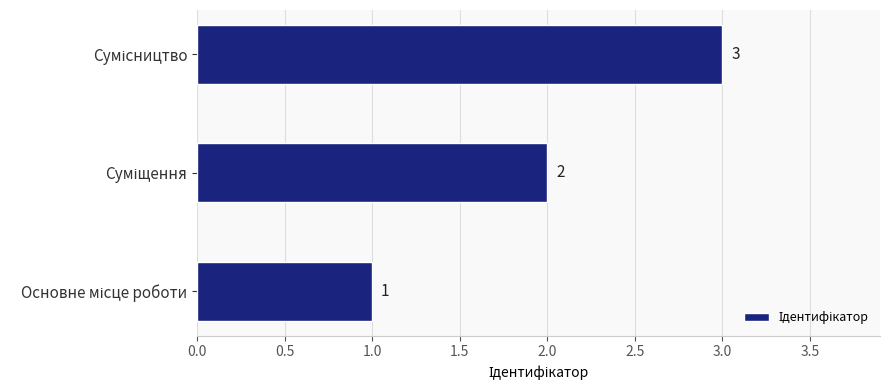

What is the smallest value displayed?

1